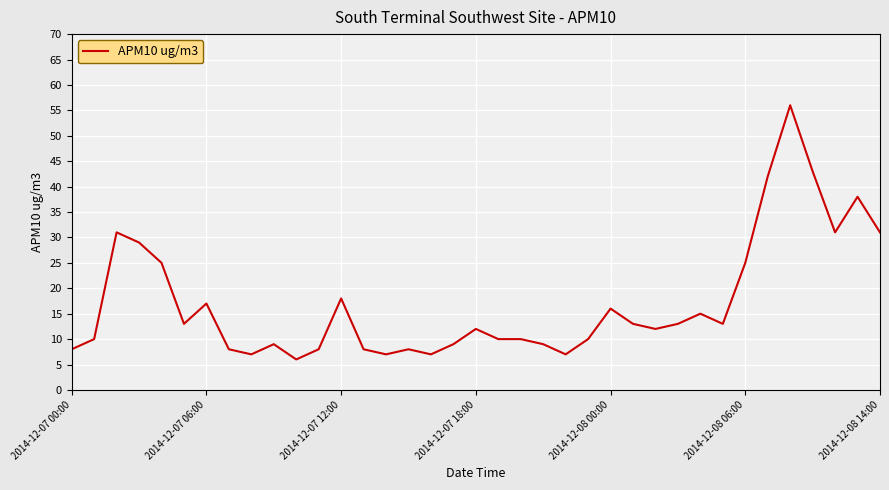

What is the greatest value displayed?

56